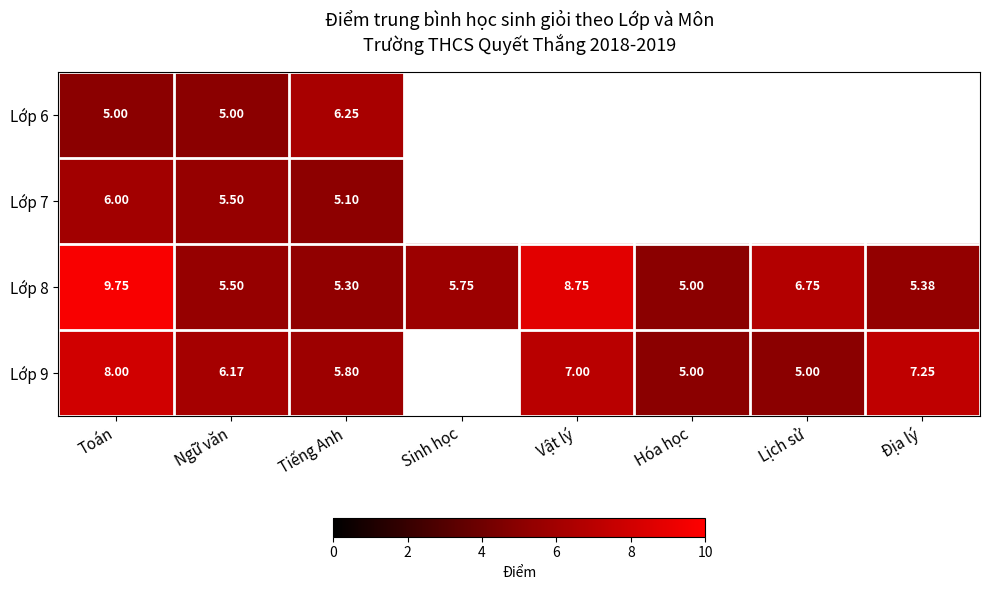

Between Tiếng Anh and Lịch sử, which is larger?

Lịch sử